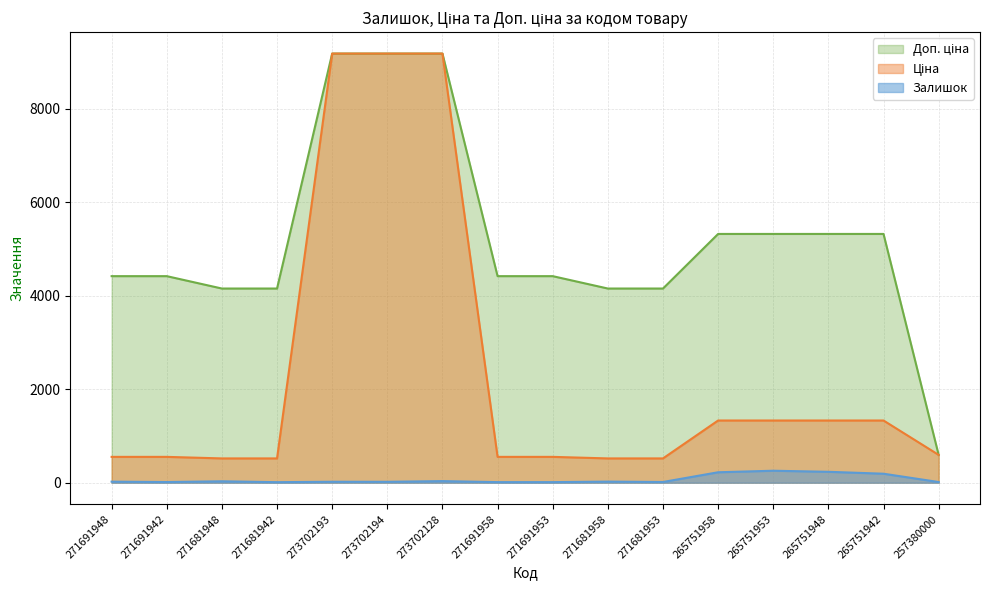

Reading left to right, transcribe all the data shown in this chart.

Залишок: 22.0	14.0	30.0	11.0	20.0	19.0	34.0	12.0	12.0	23.0	15.0	223.0	256.0	233.0	192.0	14.0
Ціна: 552.7	552.7	519.5	519.5	9185.9	9185.9	9185.9	552.7	552.7	519.5	519.5	1331.2	1331.2	1331.2	1331.2	595.0
Доп. ціна: 4421.4	4421.4	4156.3	4156.3	9185.9	9185.9	9185.9	4421.4	4421.4	4156.3	4156.3	5324.9	5324.9	5324.9	5324.9	595.0